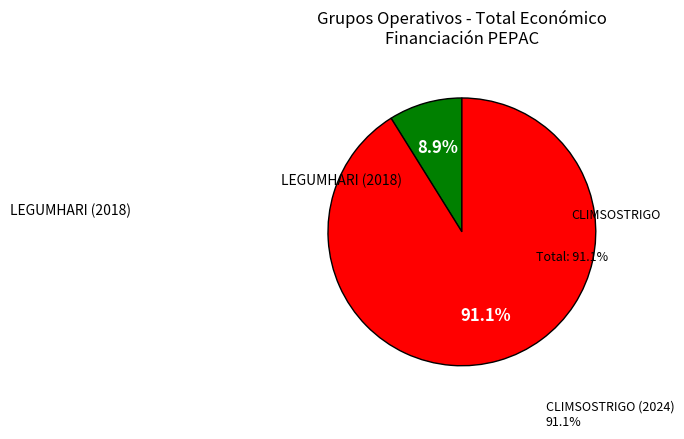

Which slice is the largest?

CLIMSOSTRIGO (2024)